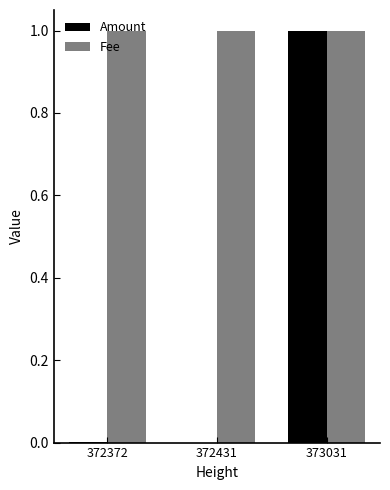

What is the greatest value displayed?

1.0